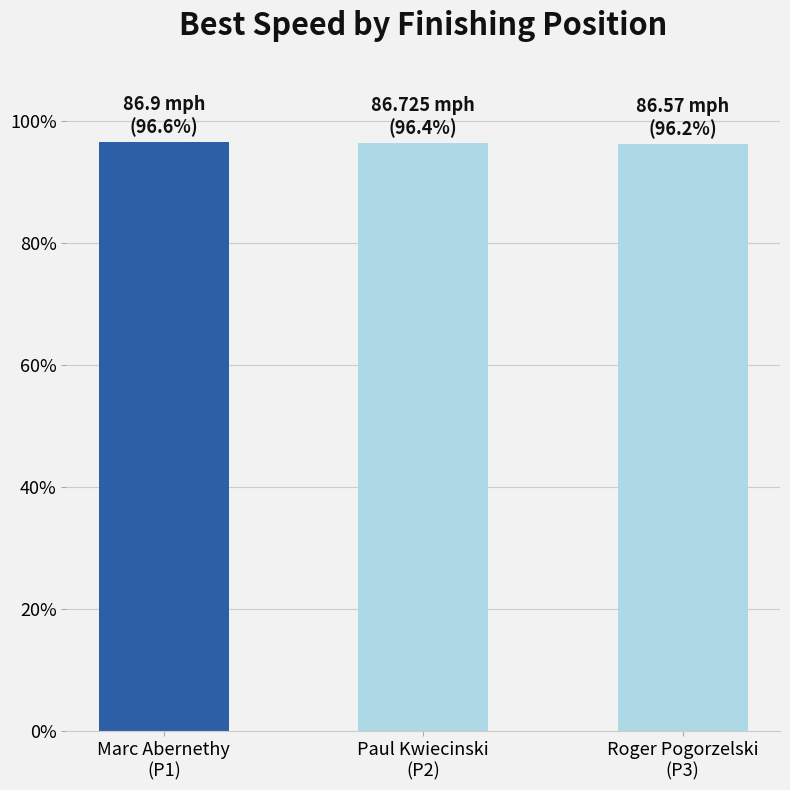

Is it true that the value at Marc Abernethy
(P1) is 96.6?

True